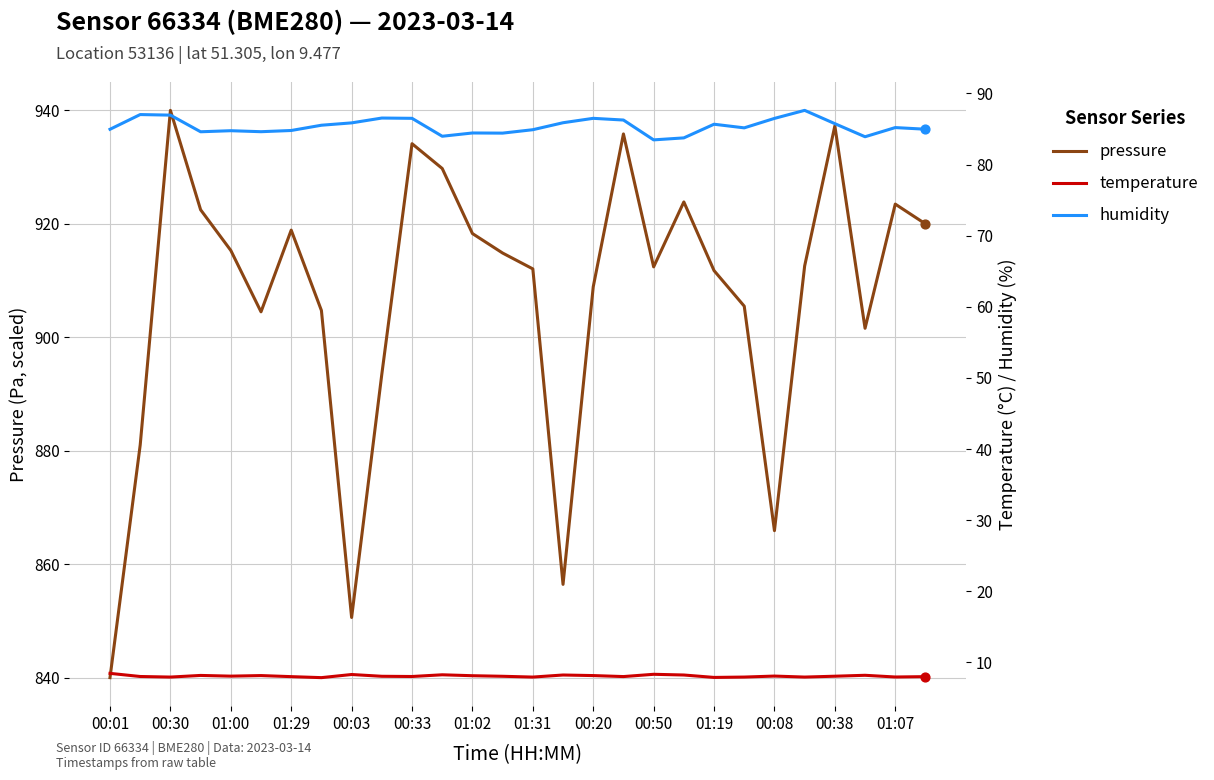

Which series contains the lowest Y value?

temperature